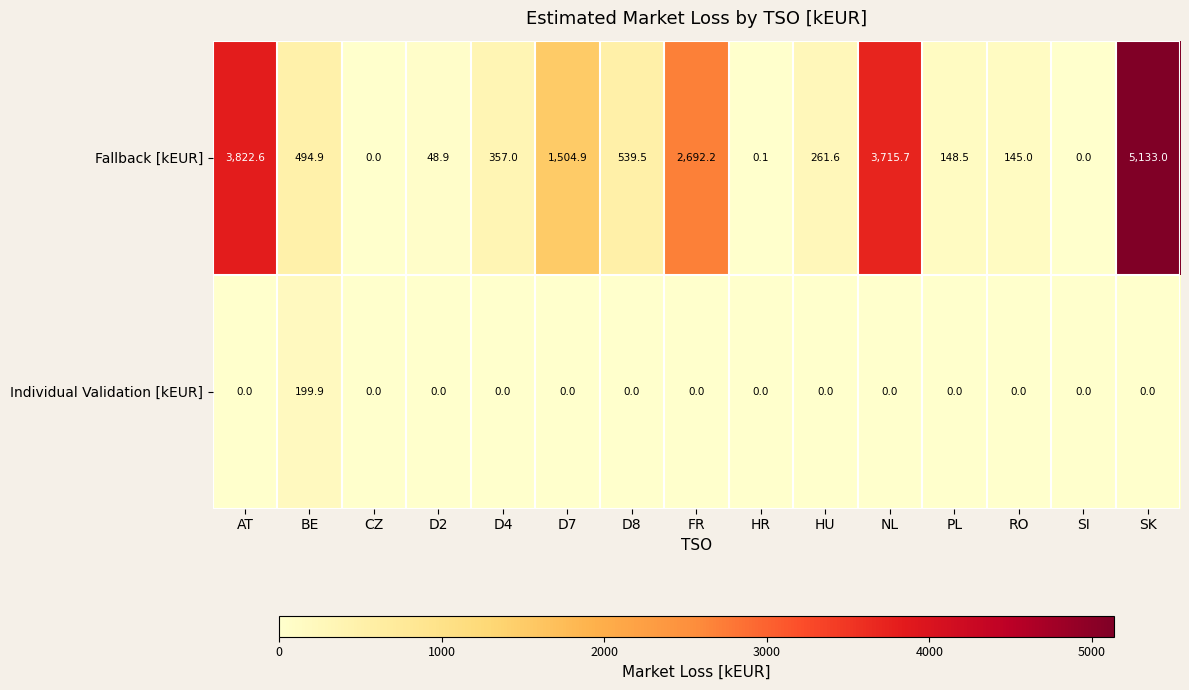

The Fallback [kEUR] series shows 145.0 at RO. True or false?

True